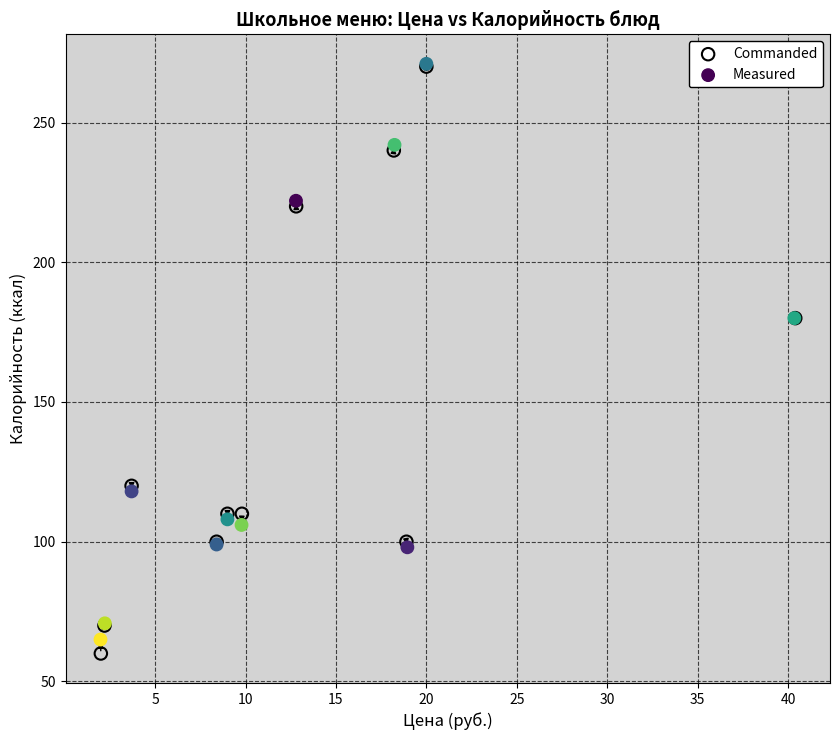

Which series has the widest spread of Y values?

Commanded